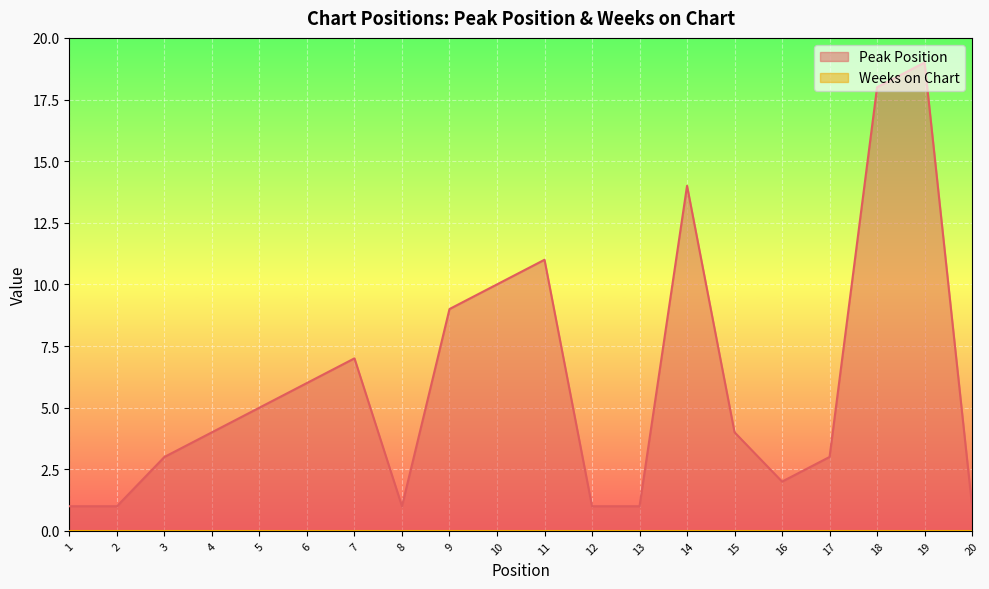

At which category does the chart reach its peak across all series?

19